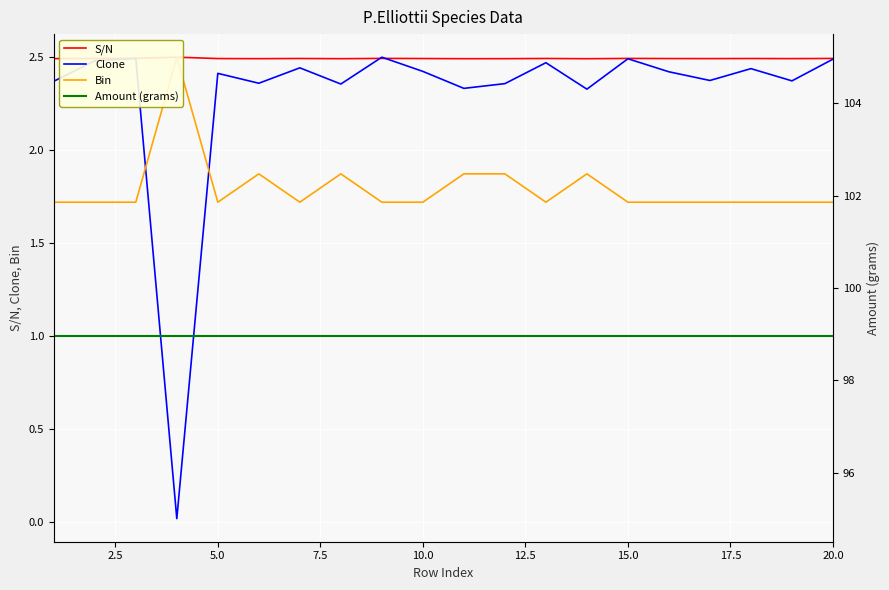

Rank the series at 5.0 from highest to lowest value.

S/N, Clone, Bin, Amount (grams)